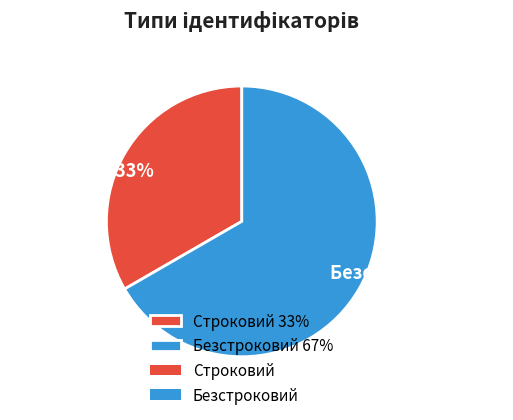

The Безстроковий slice represents 67% of the pie. True or false?

True